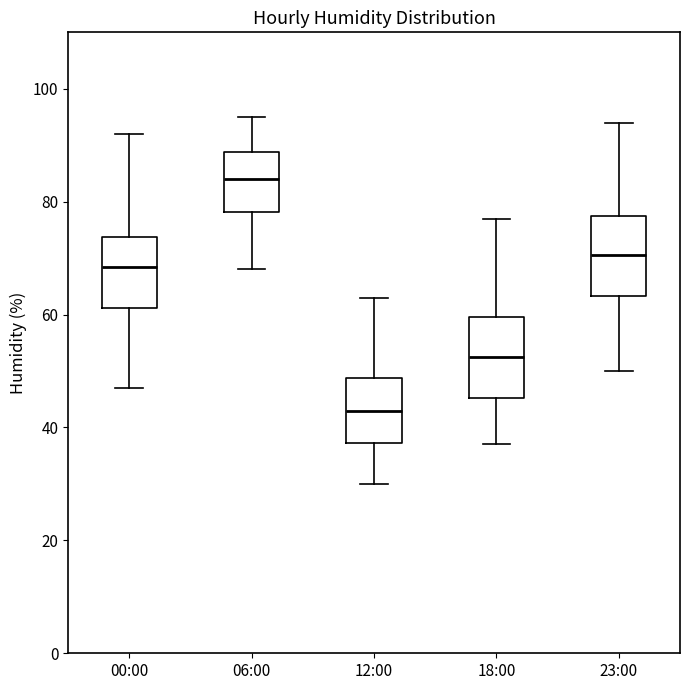

Reading left to right, transcribe this box plot: for each box, give where its median line is, the range the box spans, and where its two whiskers end, as read against the y-axis. The values are not printed on the chart, so give them approximately, as read against the axis.

00:00: median 68, box 62 to 74, whiskers 48 to 92
06:00: median 84, box 78 to 88, whiskers 68 to 96
12:00: median 44, box 38 to 48, whiskers 30 to 64
18:00: median 52, box 46 to 60, whiskers 38 to 78
23:00: median 70, box 64 to 78, whiskers 50 to 94